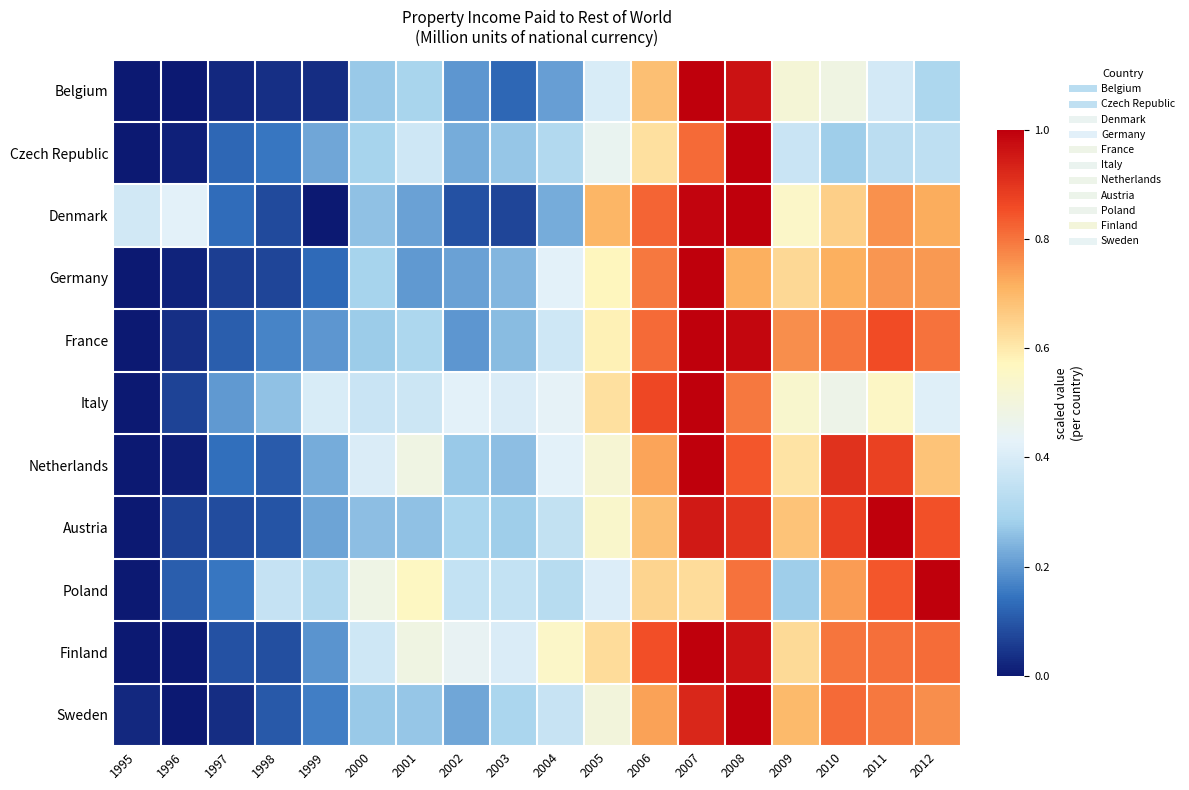

What is the total value across all series at 2005?

5.9